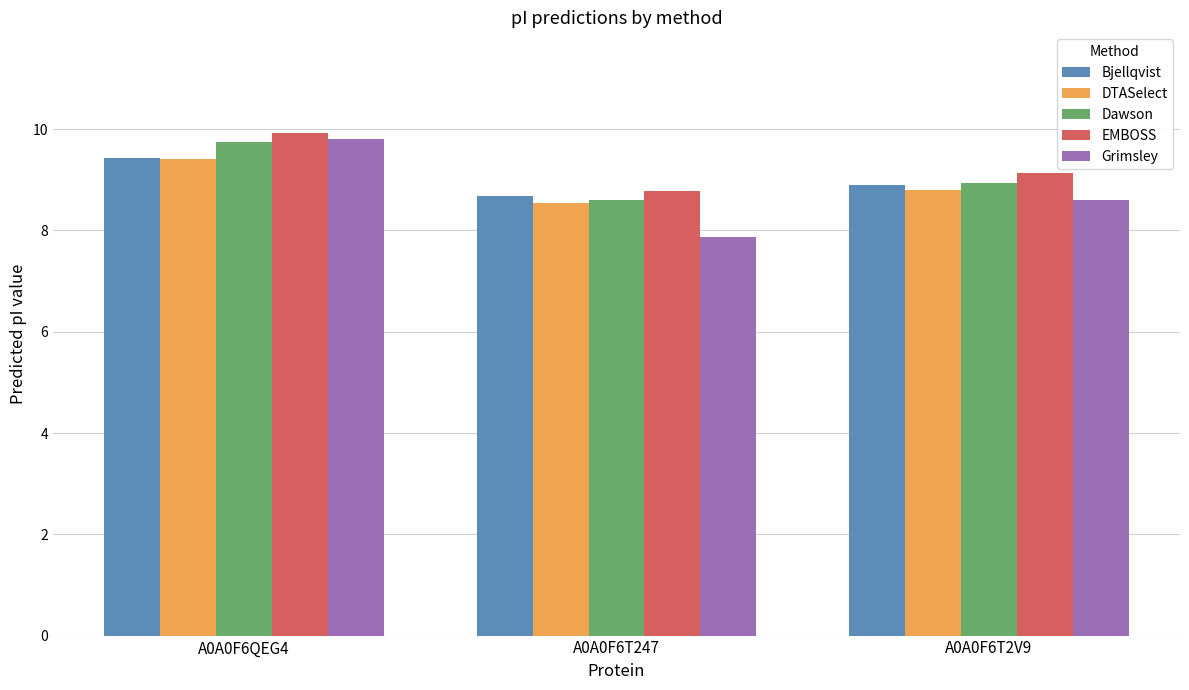

Which series has the largest range (max minus min)?

Grimsley